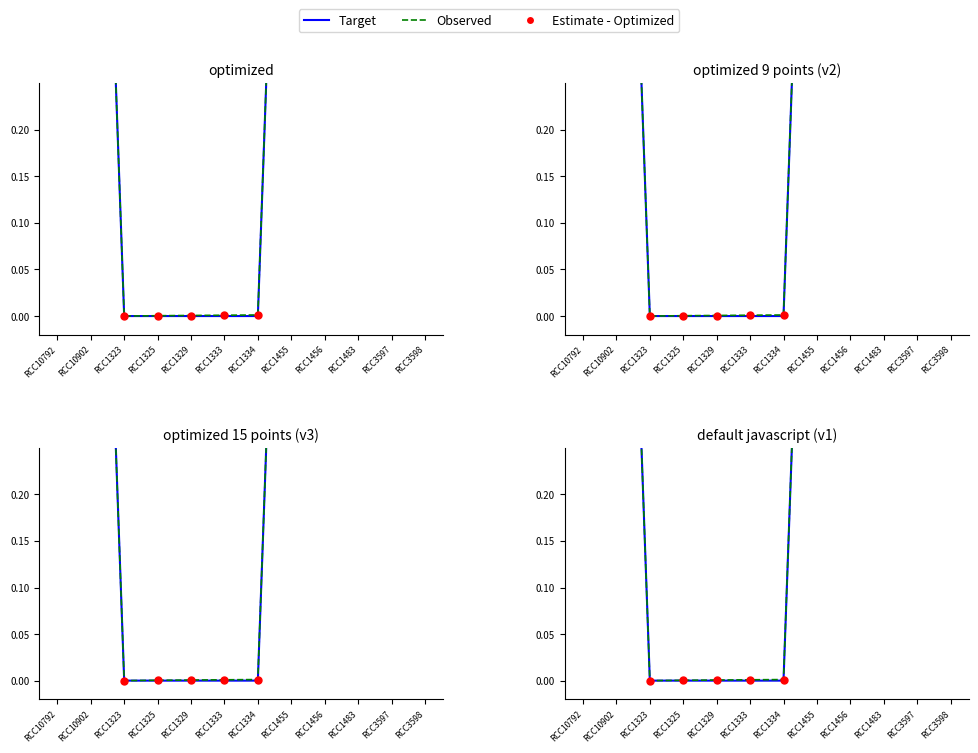

Which series has the largest total across all categories?

Observed